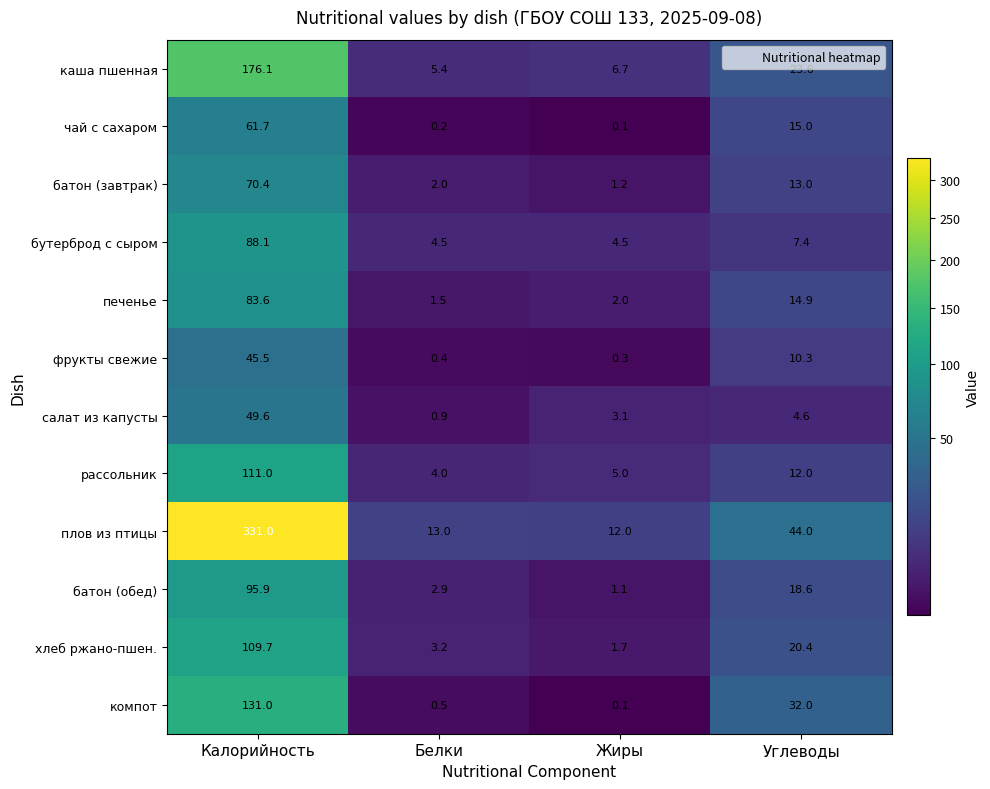

At which category is the sum across all series the highest?

Калорийность